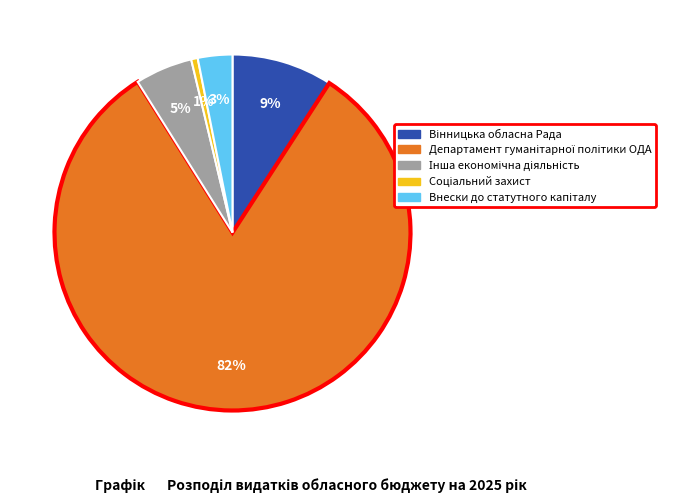

To the nearest percent, what is the average slice percentage?

20%